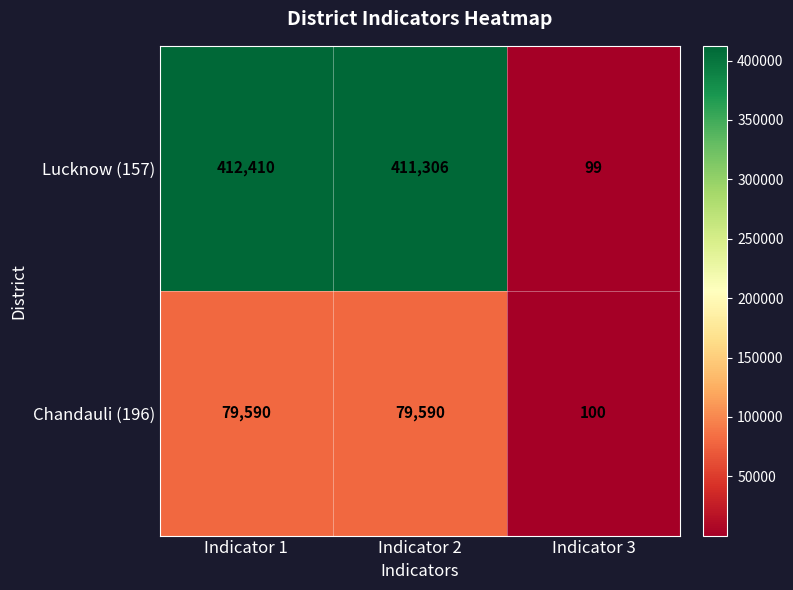

At which label is Lucknow (157) closest to 206254?

Indicator 2